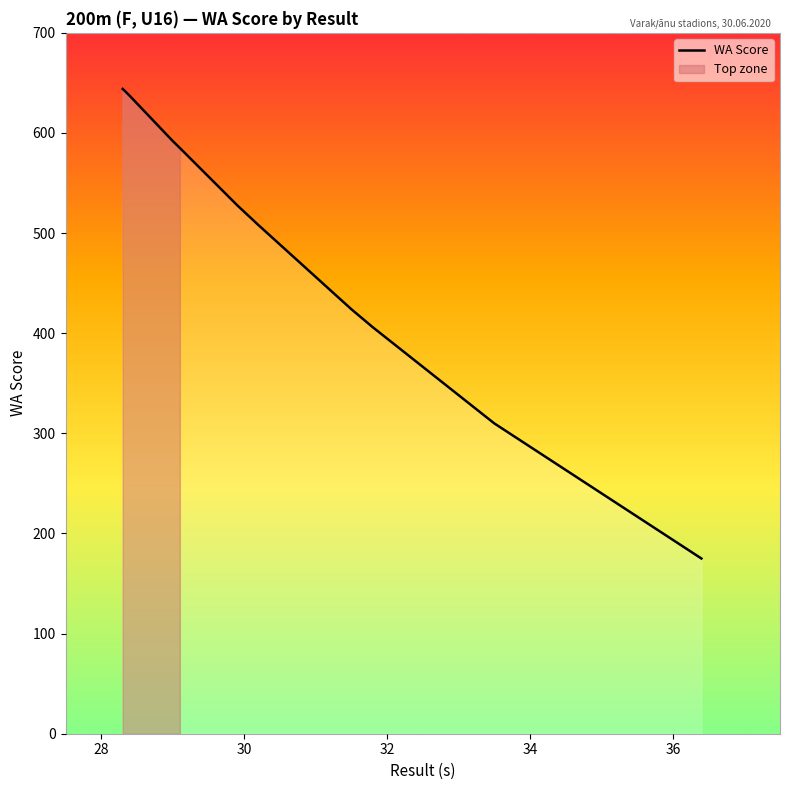

True or false: there are more than 1 points higher than both neighbors.

False